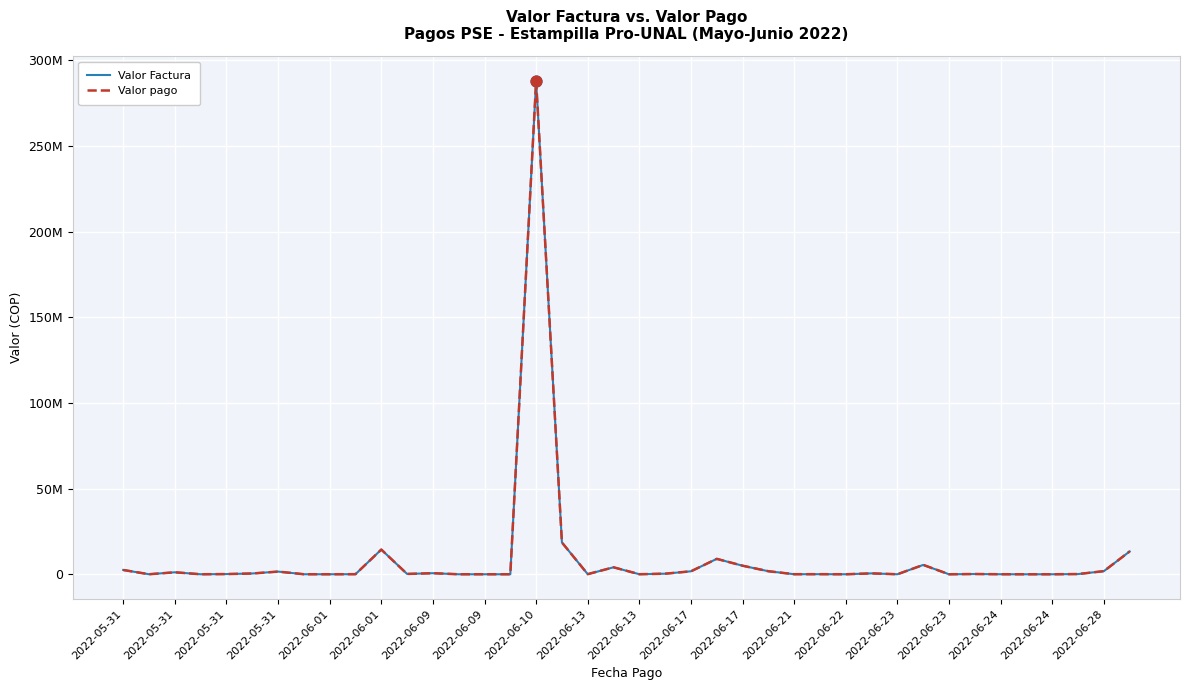

Which series has the largest total across all categories?

Valor Factura